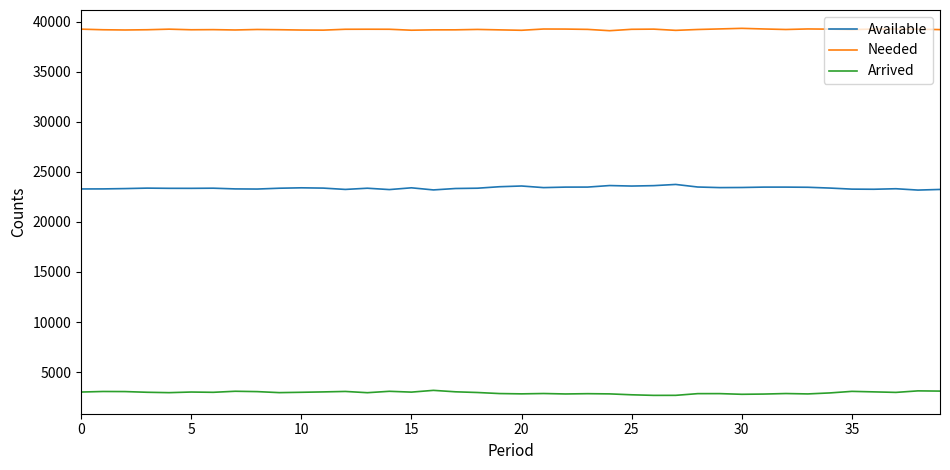

List the series in order of their overall mean, lowest first.

Arrived, Available, Needed